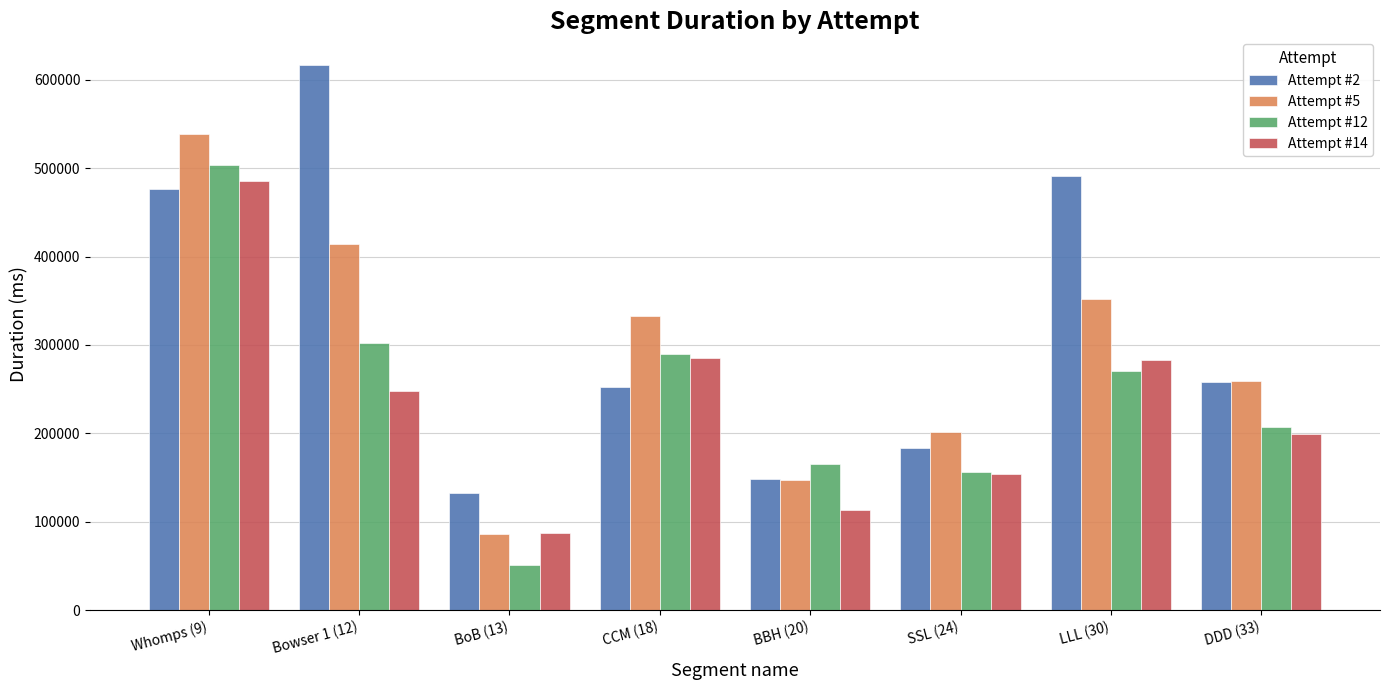

What is the difference between the Attempt #12 values at BBH (20) and Bowser 1 (12)?

137263